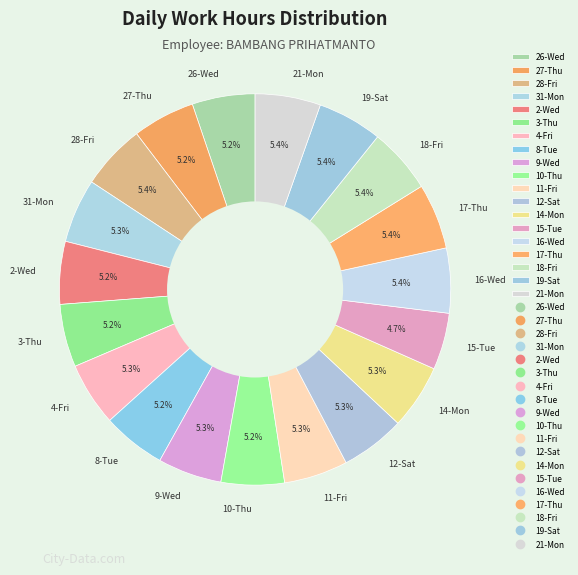

Combined, do 4-Fri and 16-Wed account for over 50%?

No